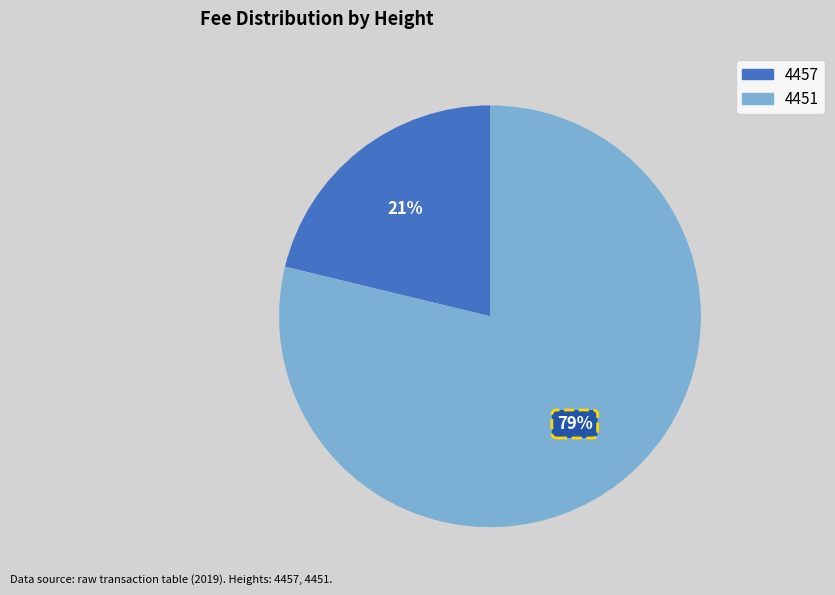

Between 4451 and 4457, which is larger?

4451